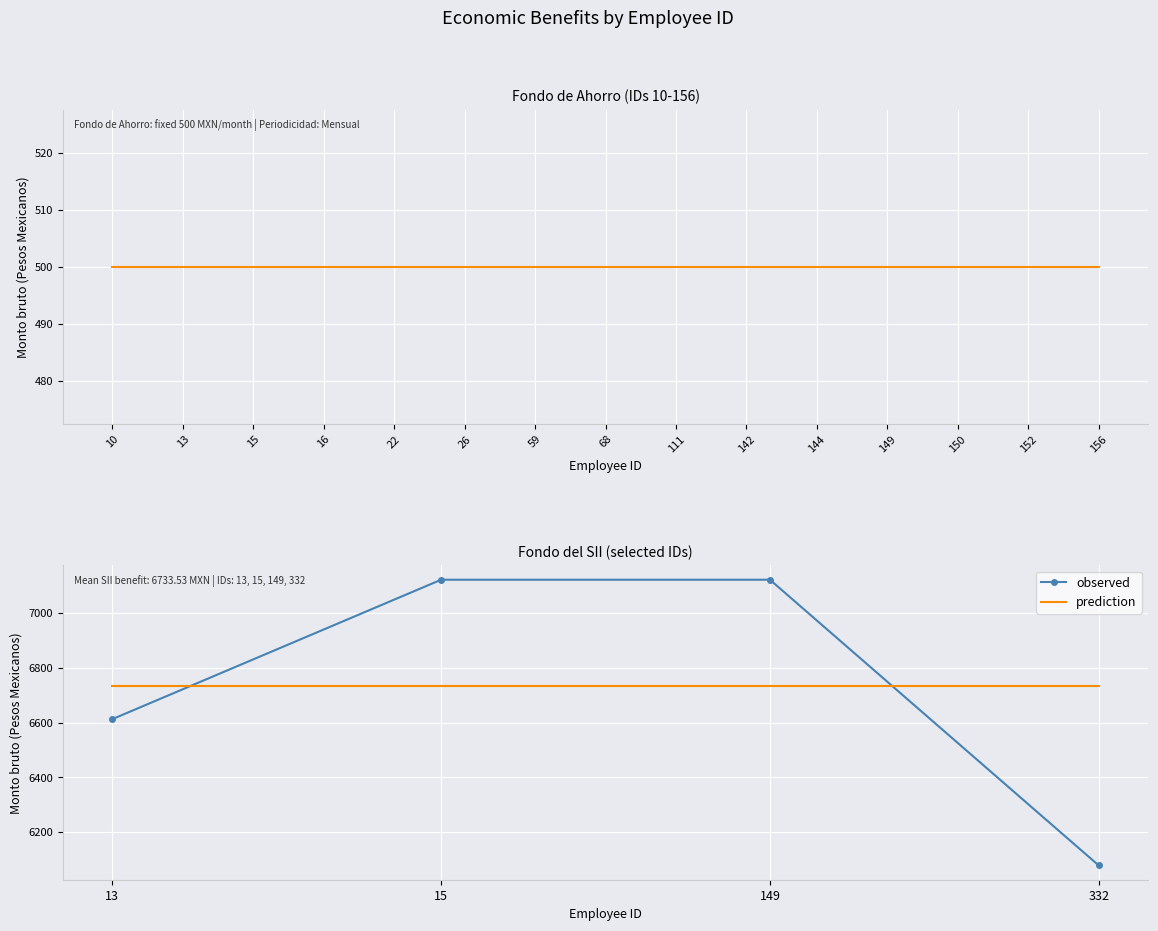

True or false: Fondo de Ahorro has a value of 500.0 at 111.

True